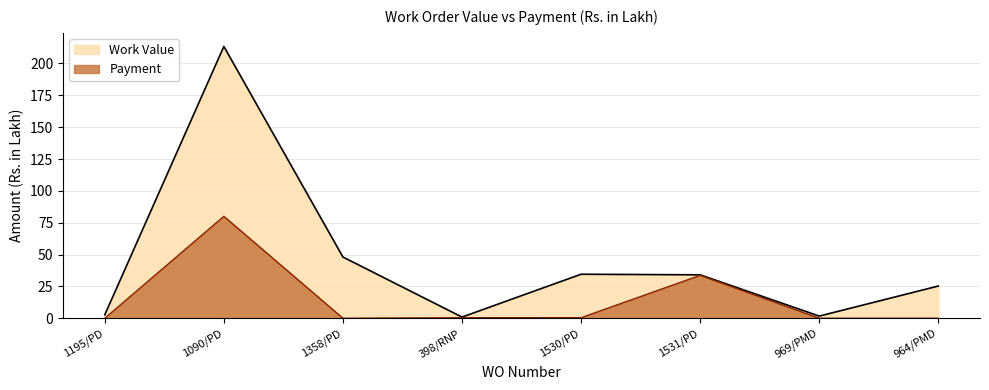

The Payment series shows 41.9 at 1195/PD. True or false?

False